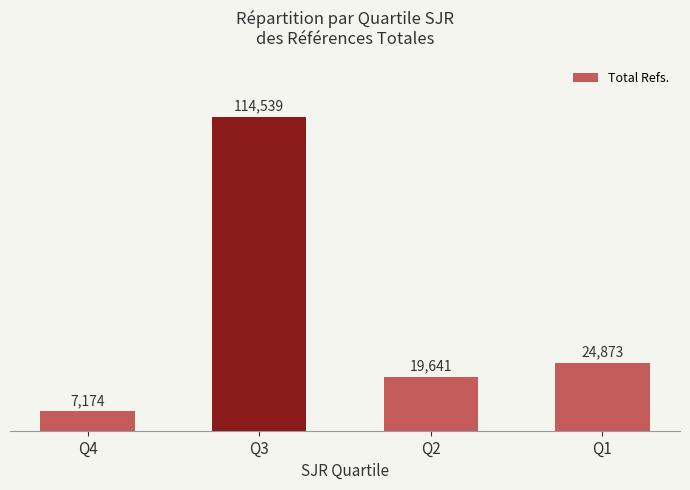

Reading right to left, list all the values displayed in this chart.

Q1=24873	Q2=19641	Q3=114539	Q4=7174